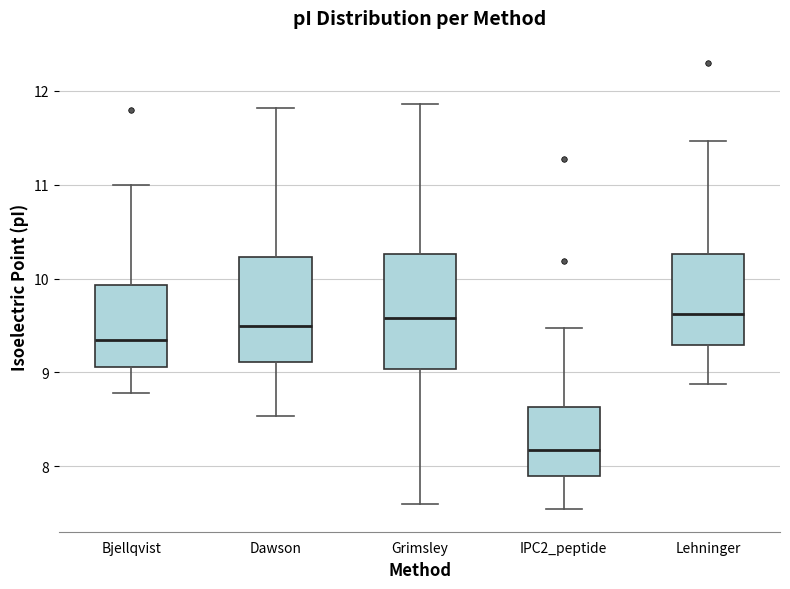

Which box is the tallest, from its lower edge to its upper edge?

Grimsley